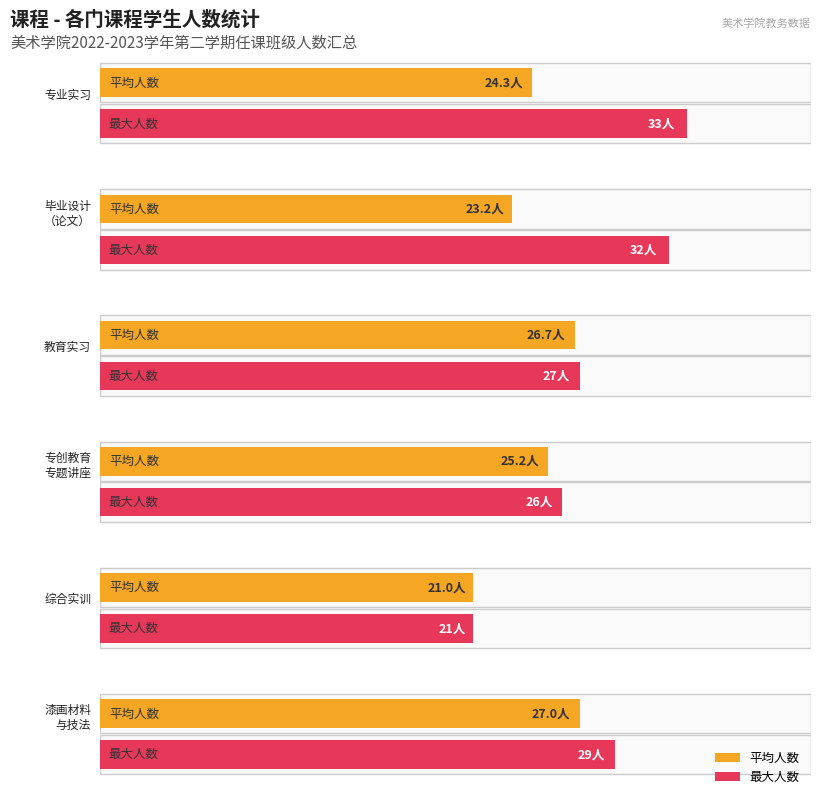

Is it true that 最大人数 equals 33.0 at 专业实习?

True